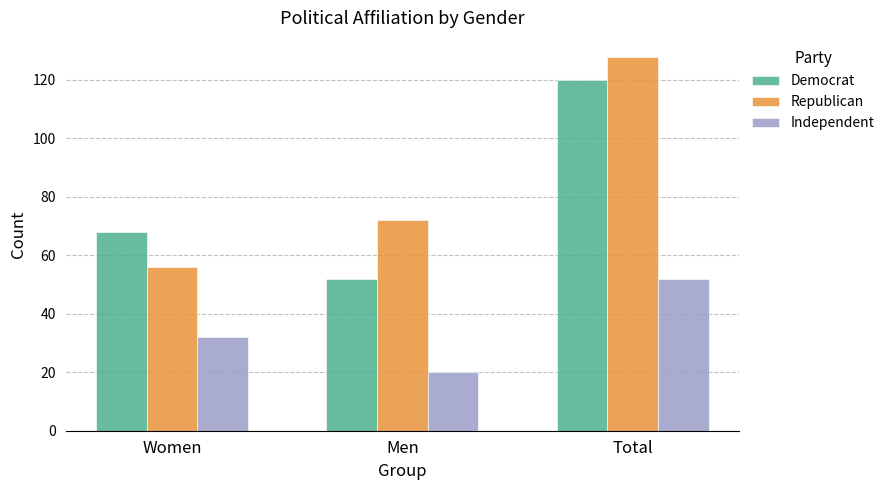

What is the spread (max minus min) of values at Men?

52